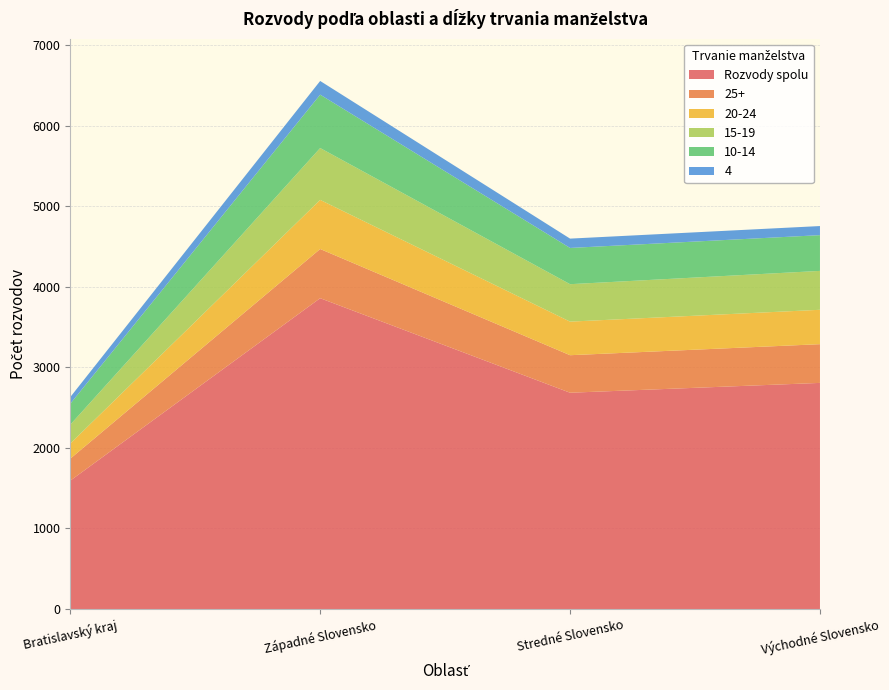

Reading right to left, transcribe all the data shown in this chart.

Rozvody spolu: 2808	2686	3860	1594
25+: 481	466	611	273
20-24: 427	417	610	188
15-19: 483	465	644	234
10-14: 444	450	663	260
4: 113	116	170	83